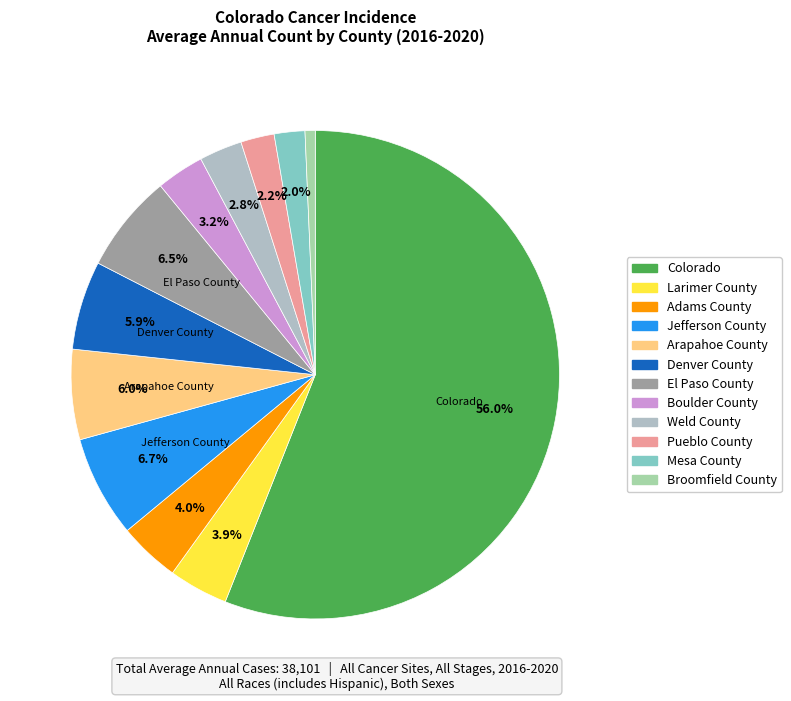

Which has a higher value, Weld County or El Paso County?

El Paso County